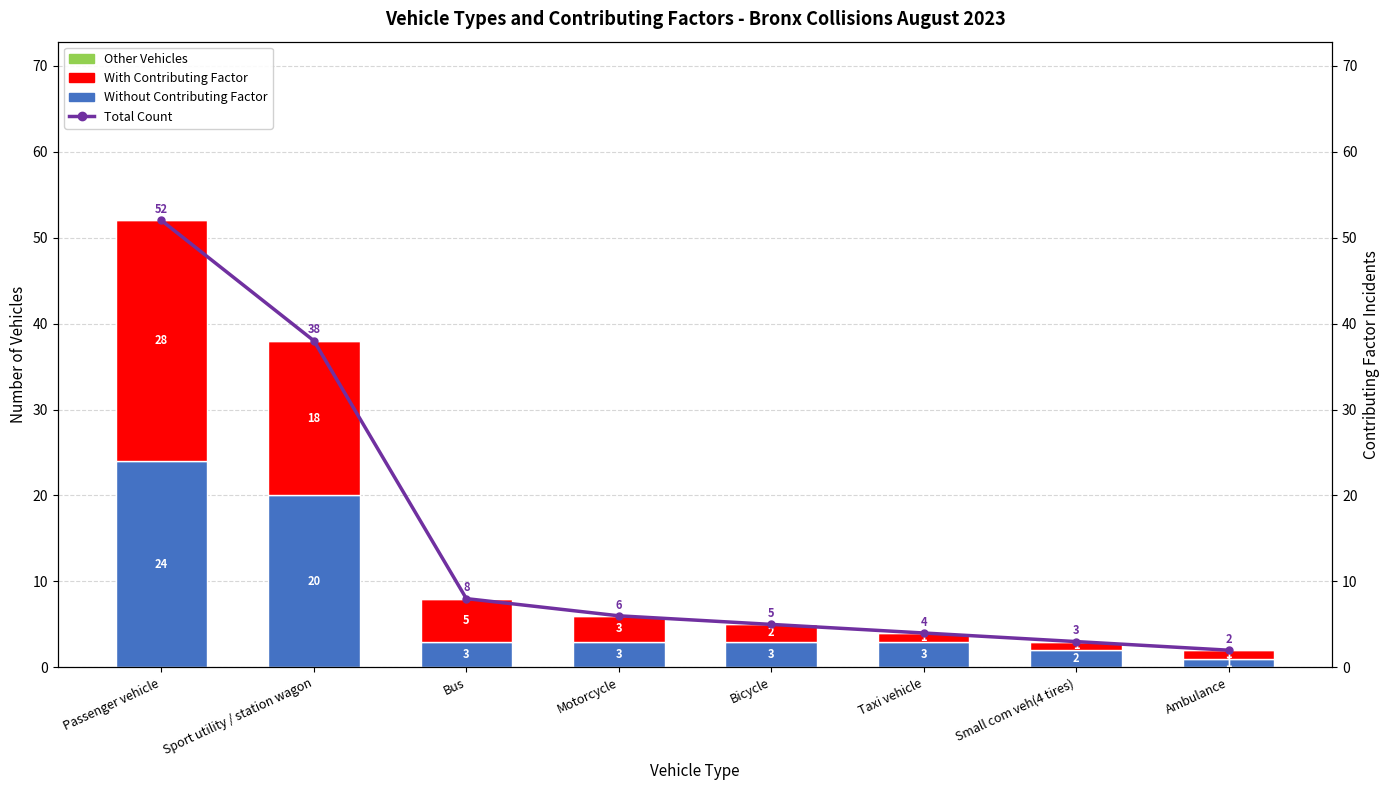

Which has a higher value, Ambulance or Taxi vehicle?

Taxi vehicle